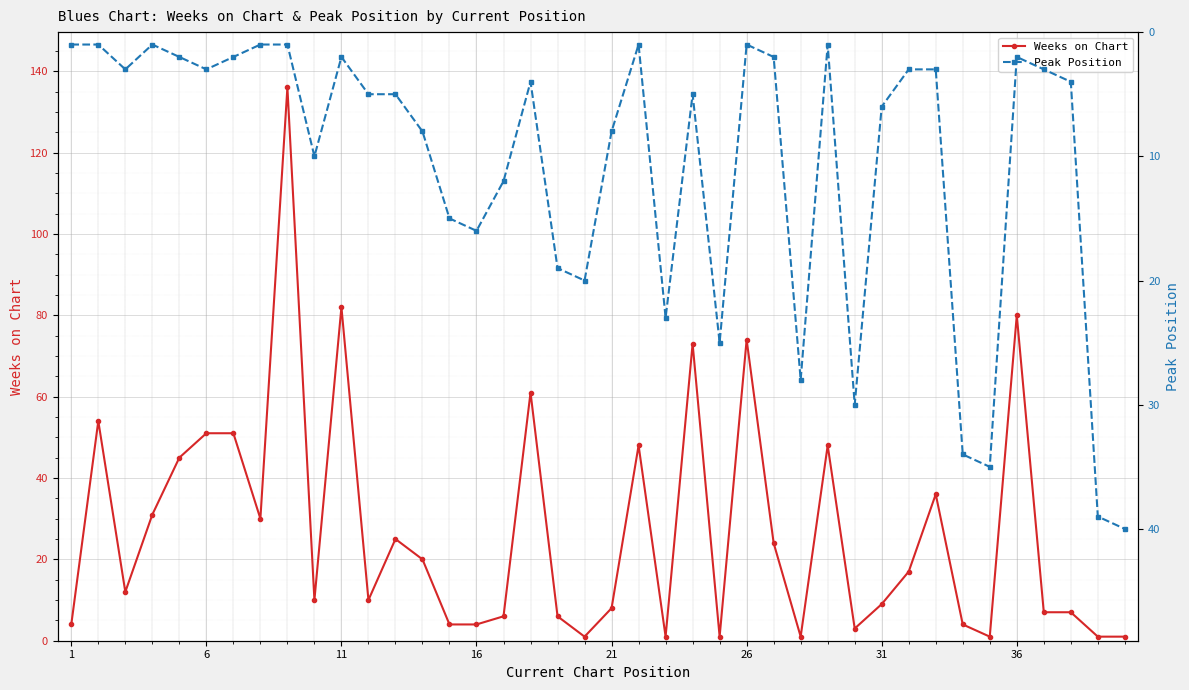

The value of Weeks on Chart at 16 is 4. True or false?

True